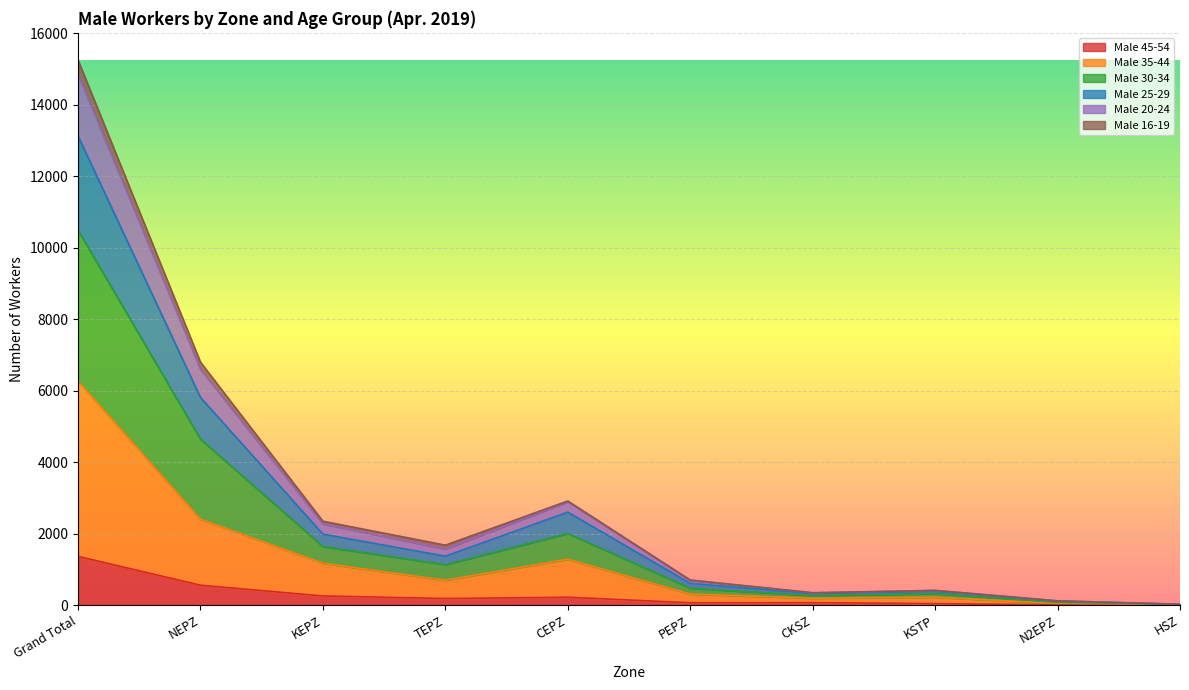

At which category is the sum across all series the highest?

Grand Total